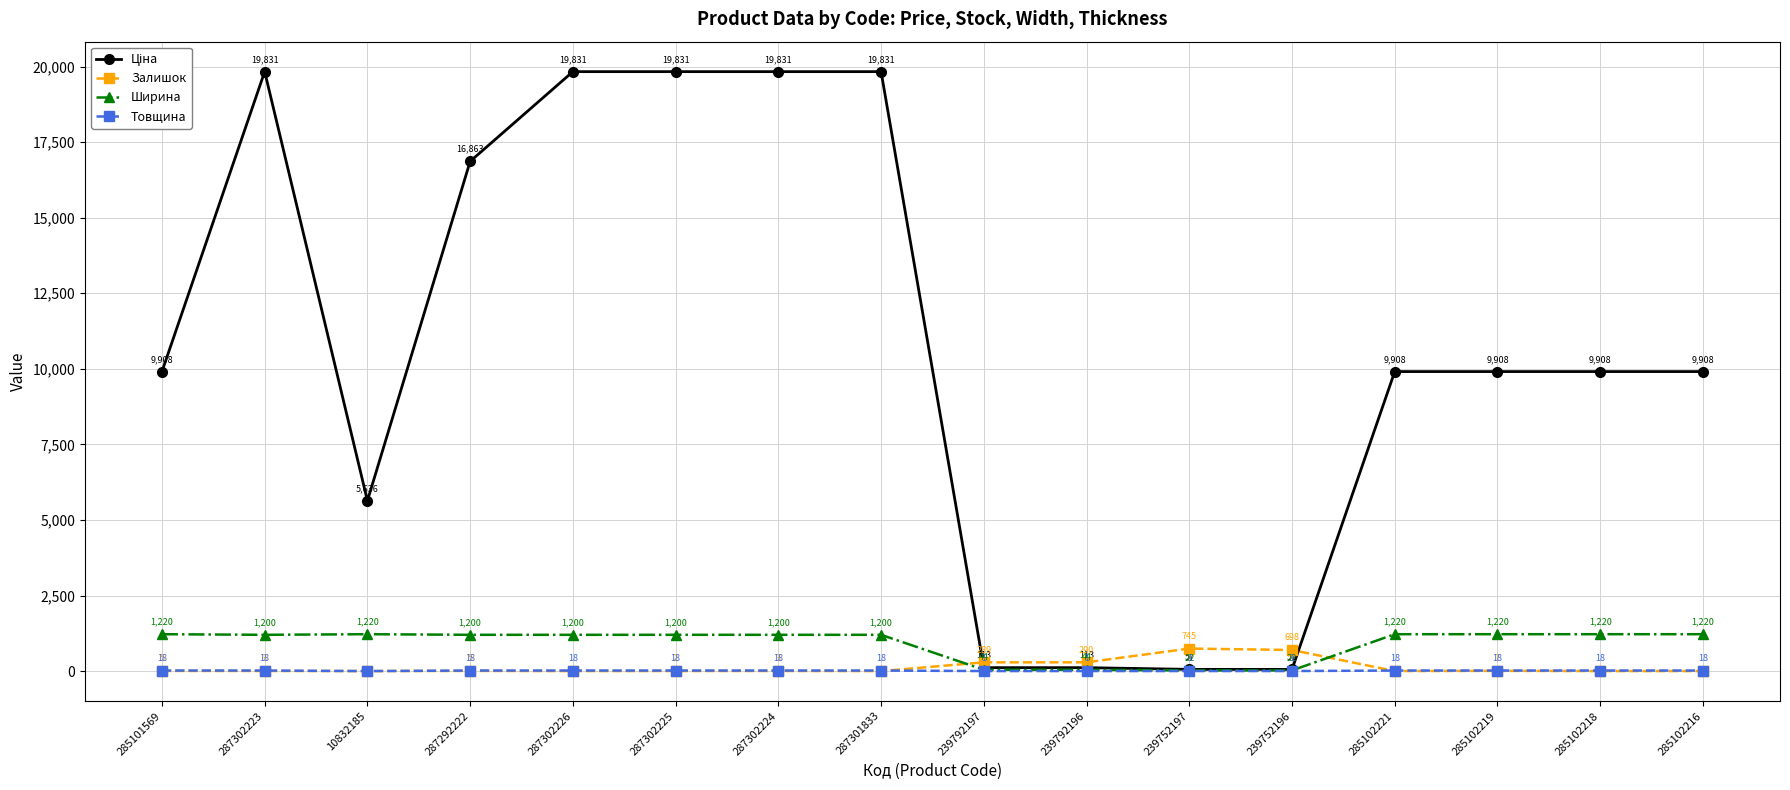

The Товщина series shows 18.0 at 285102219. True or false?

True